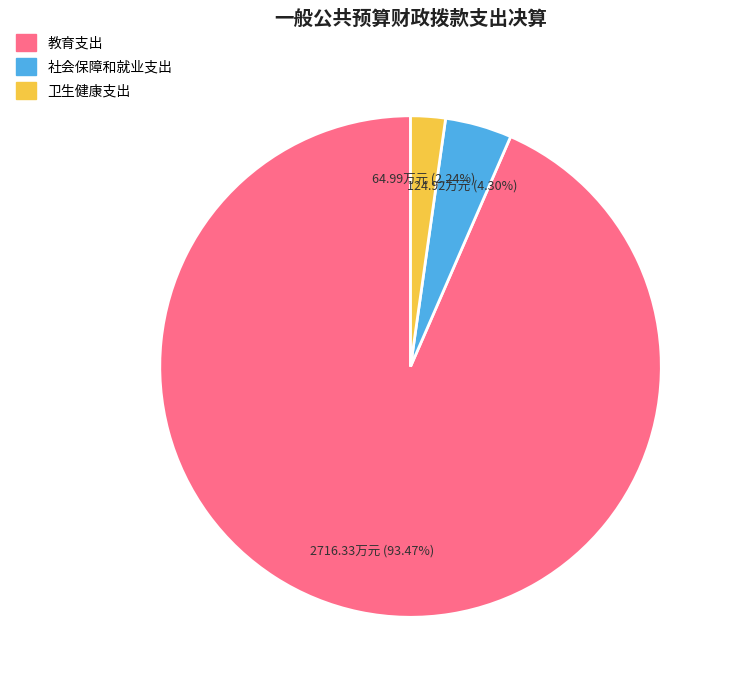

How many slices are in this pie chart?

3